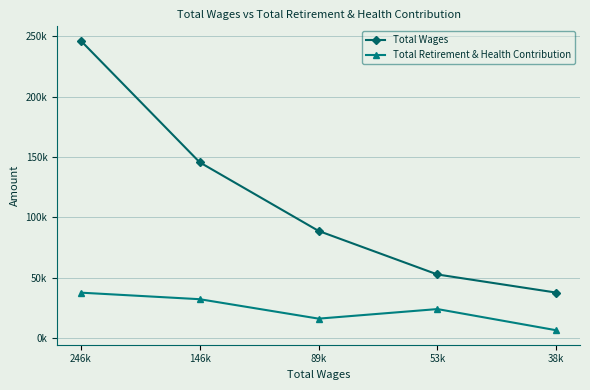

What are all the series names shown in the legend?

Total Wages, Total Retirement & Health Contribution